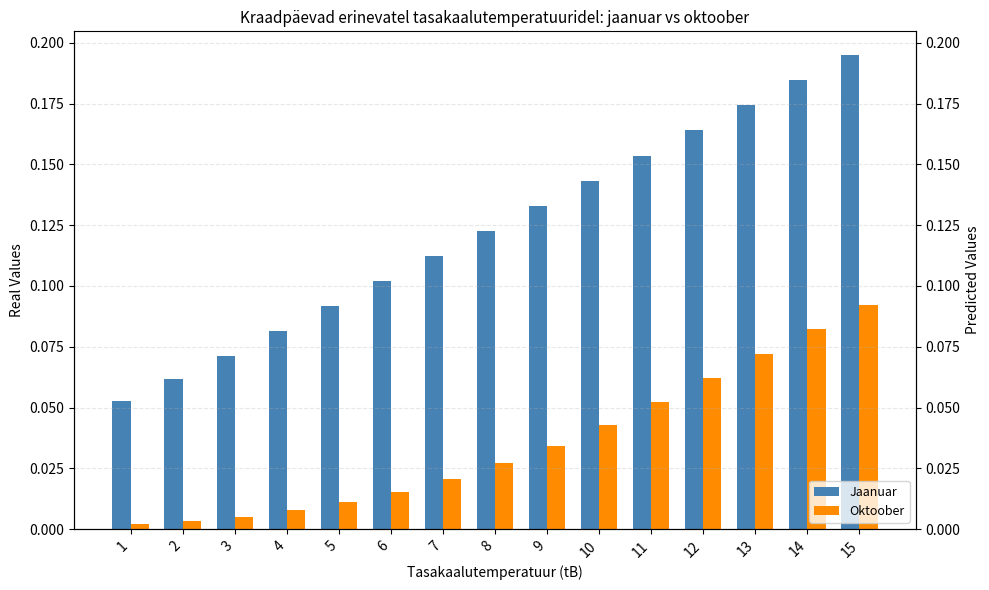

Between 7 and 14, which series saw the biggest shift?

Jaanuar